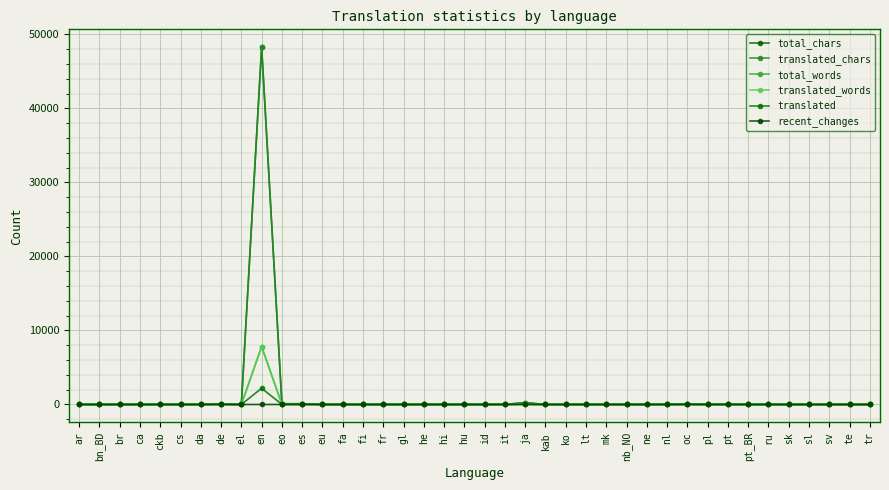

True or false: recent_changes and translated intersect in this chart.

False